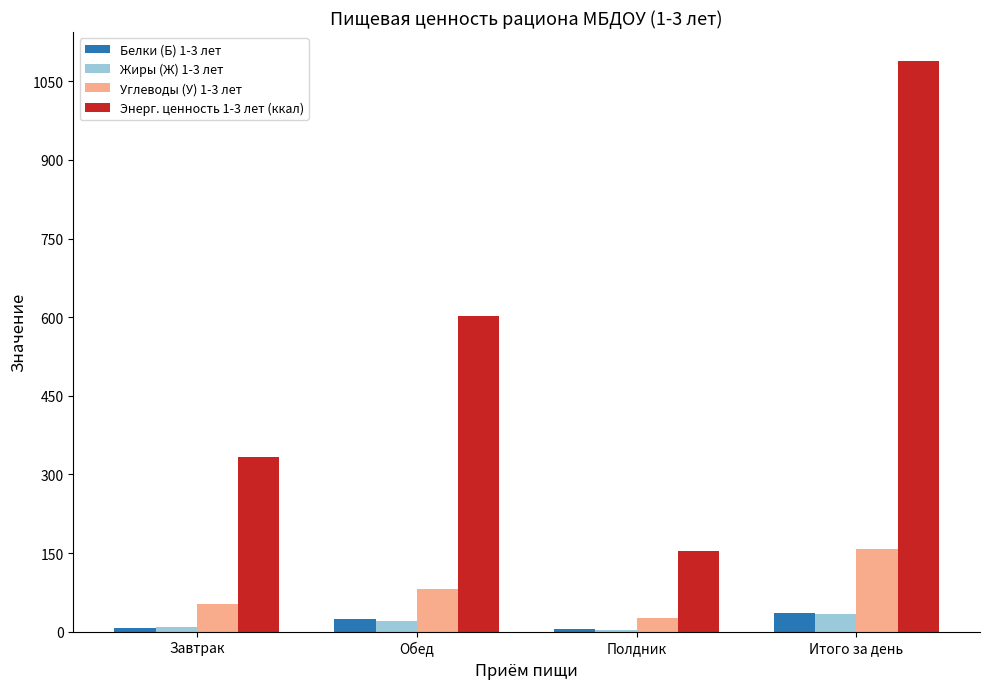

What is the difference between the maximum and minimum values in the Углеводы (У) 1-3 лет series?

132.6